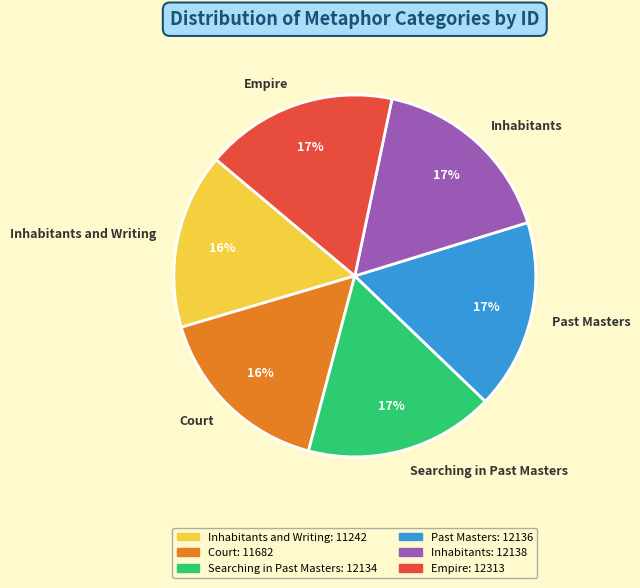

To the nearest percent, what is the difference between the Inhabitants and Writing and Empire slice percentages?

1%